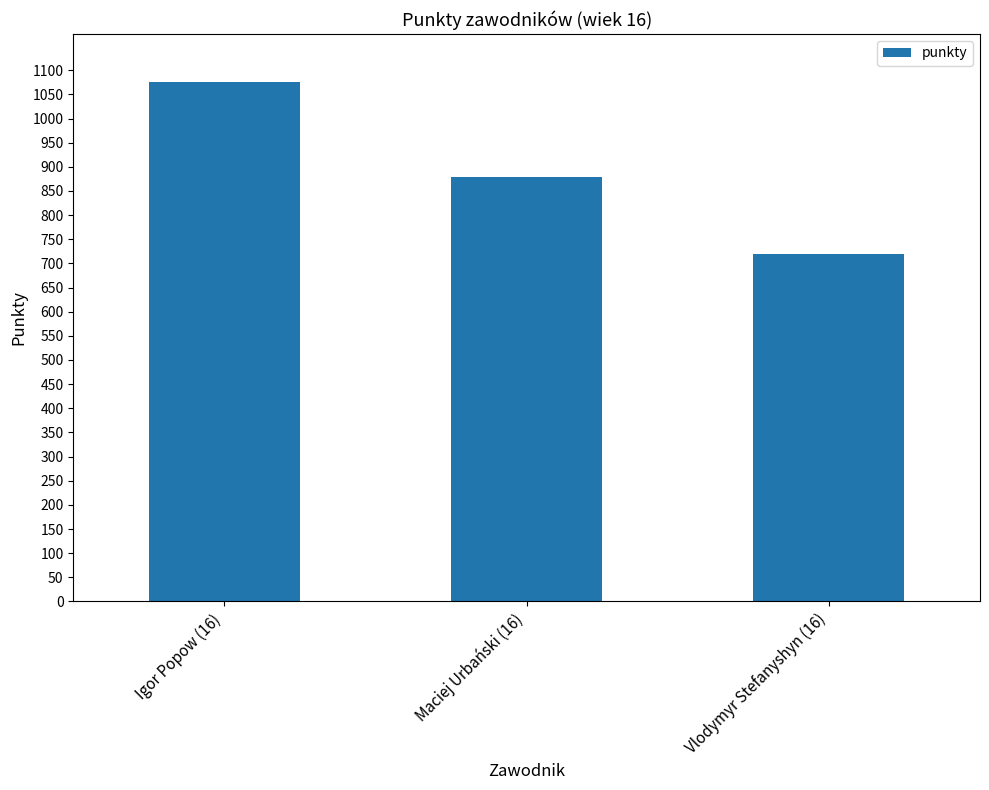

What is the value of the 3rd bar from the left?

720